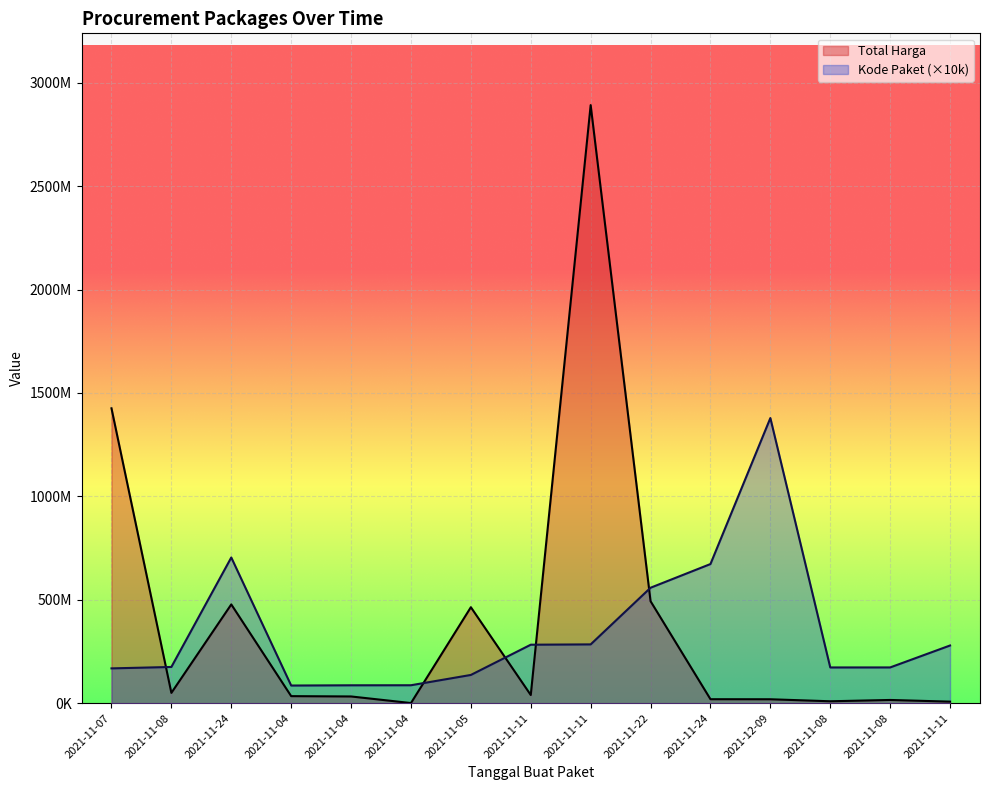

The Total Harga series shows 1983762 at 2021-11-08. True or false?

False